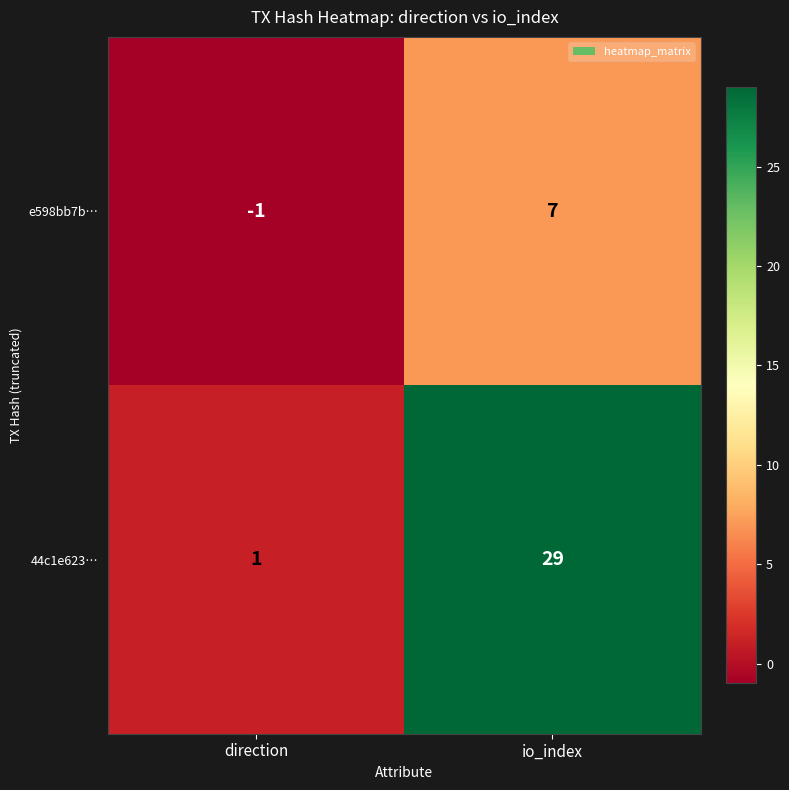

The e598bb7b… series shows -1 at direction. True or false?

True